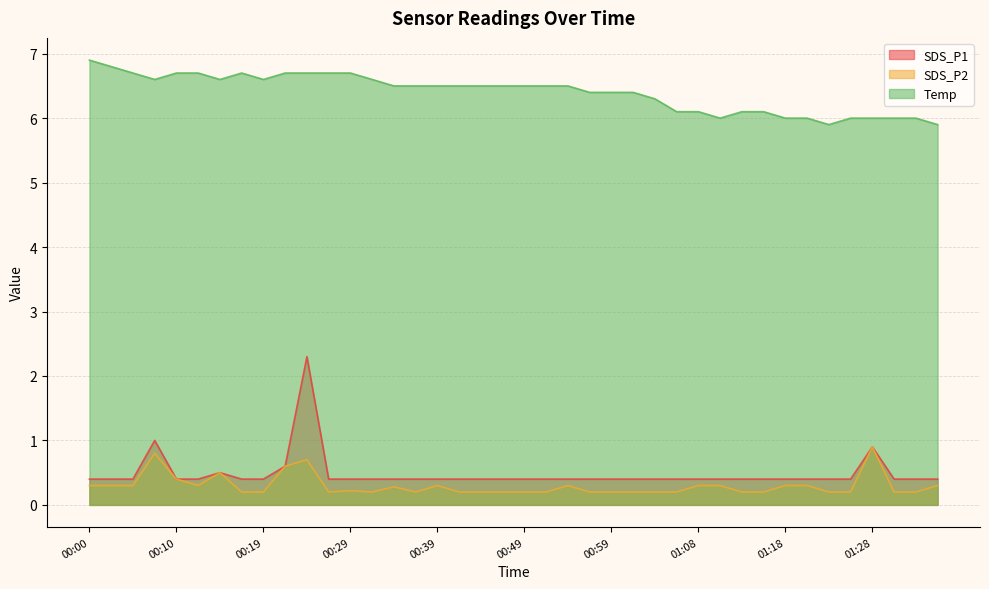

What is the value of the Temp point at the 32nd from the left?

6.1